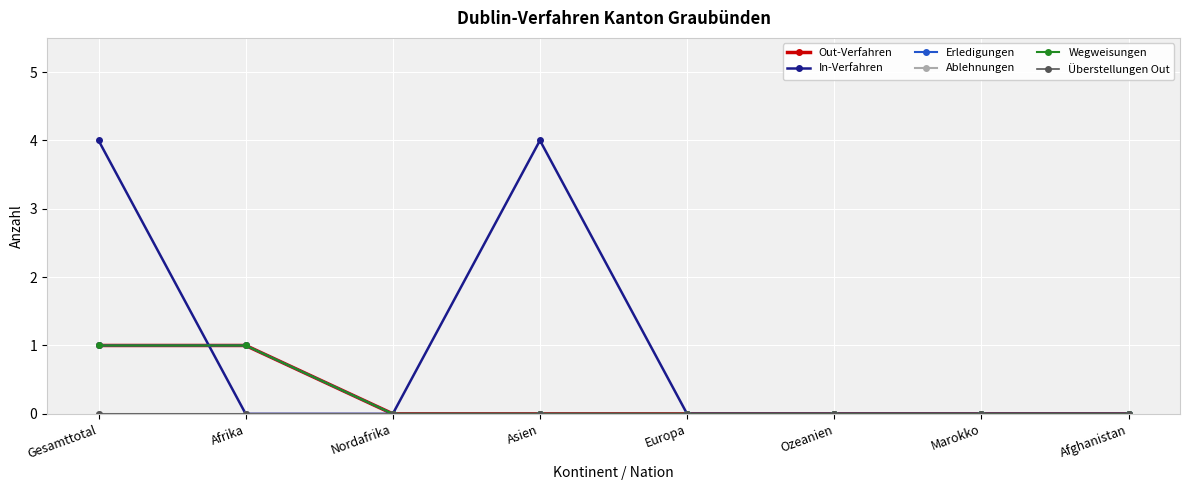

True or false: Wegweisungen has a value of 0 at Marokko.

True